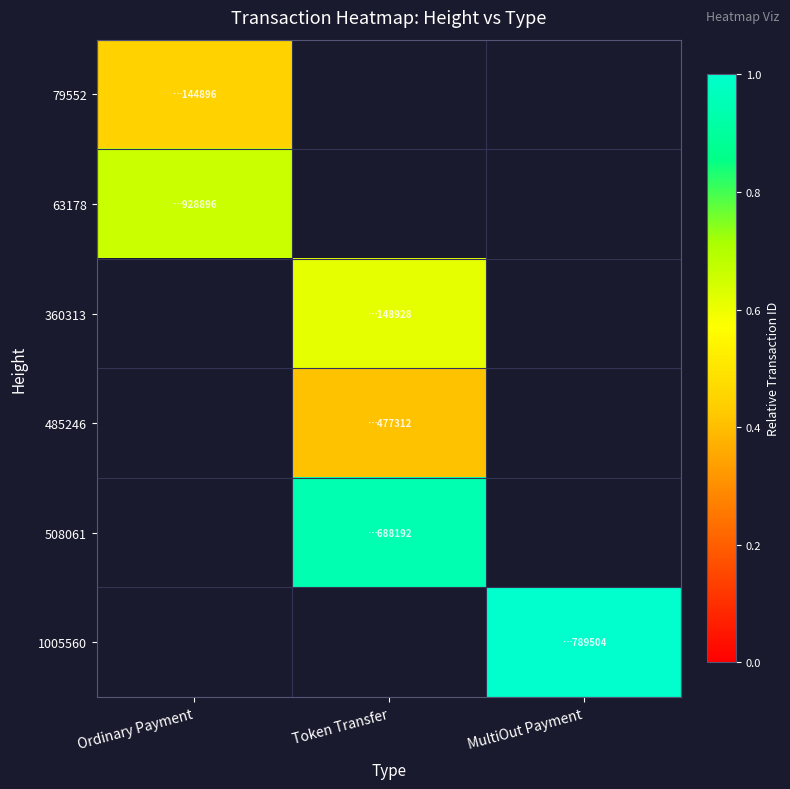

Count the number of categories in the chart.

3